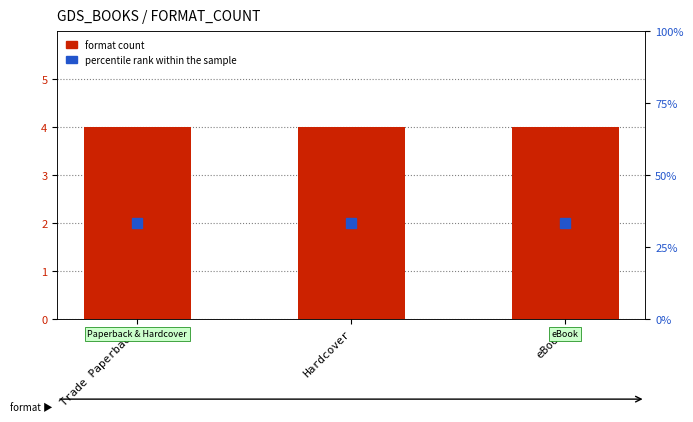

Reading left to right, list all the values displayed in this chart.

format count: 4.0	4.0	4.0
percentile rank within the sample: 33.3	33.3	33.3